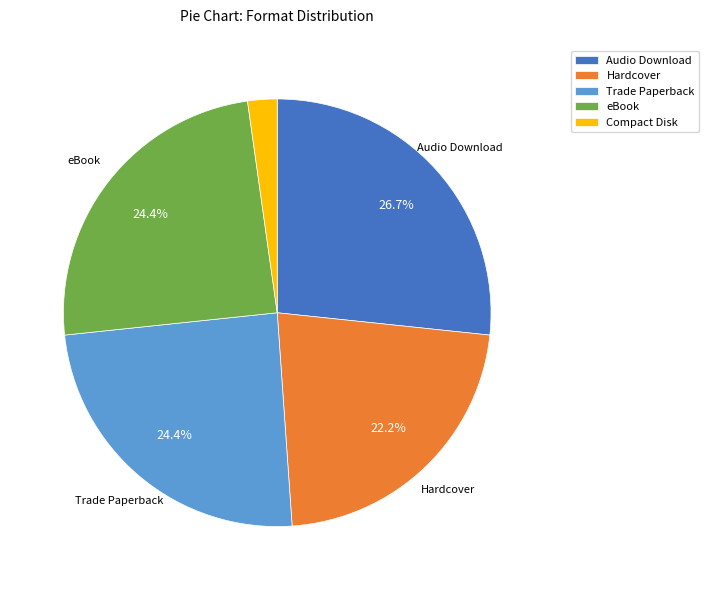

Which category has the biggest portion of the pie?

Audio Download